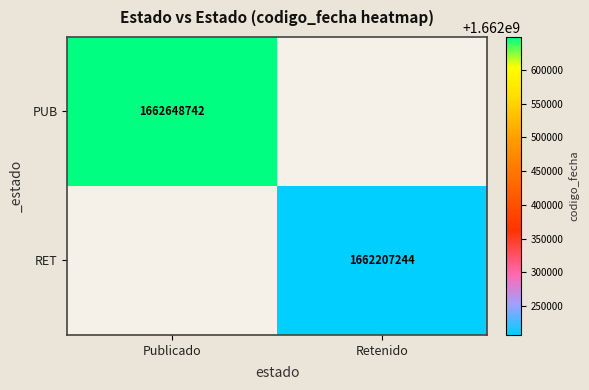

True or false: PUB has a value of 886526671 at Publicado.

False